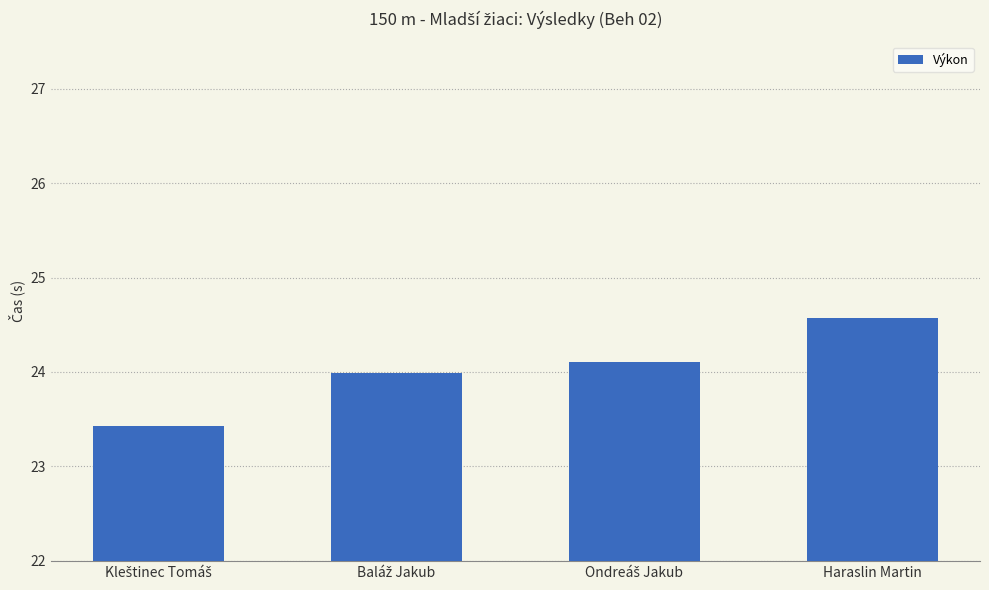

Reading left to right, extract all data points from this chart.

23.4	24.0	24.1	24.6